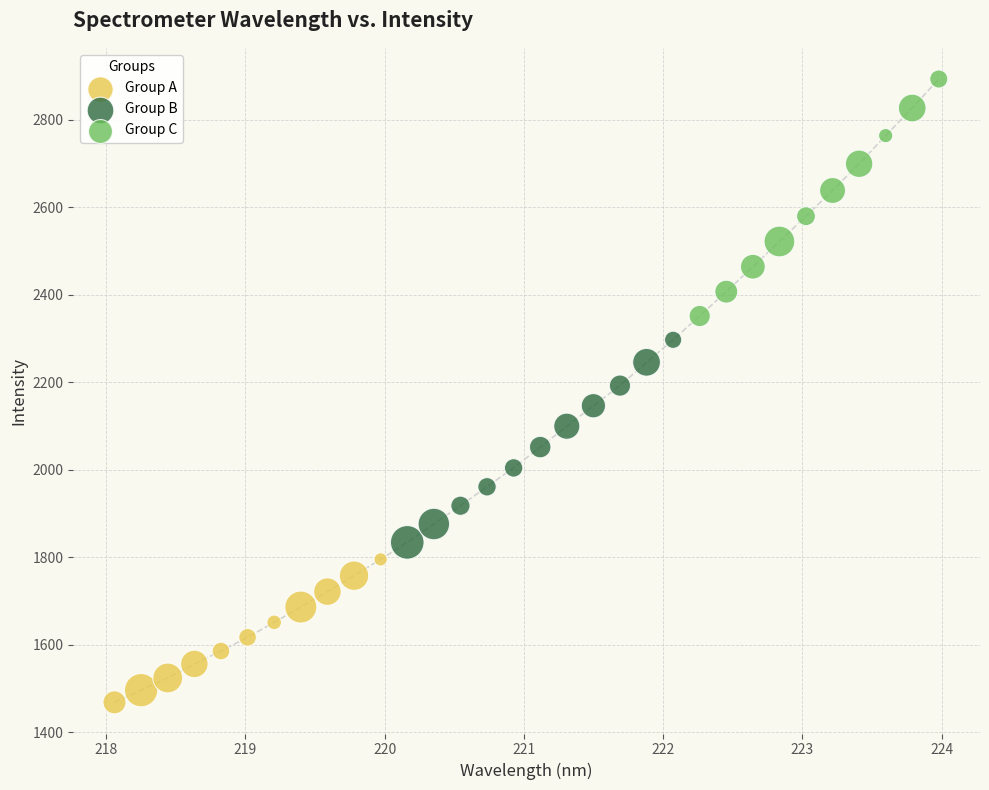

Which series contains the highest Y value?

Group C